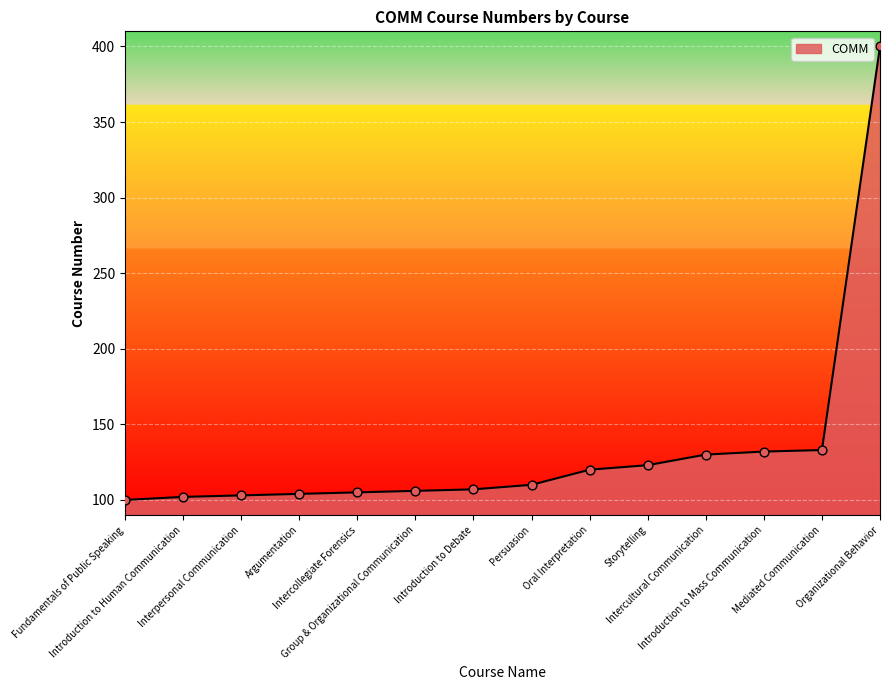

What is the ratio of the value at Persuasion to the value at Introduction to Debate?

1.0